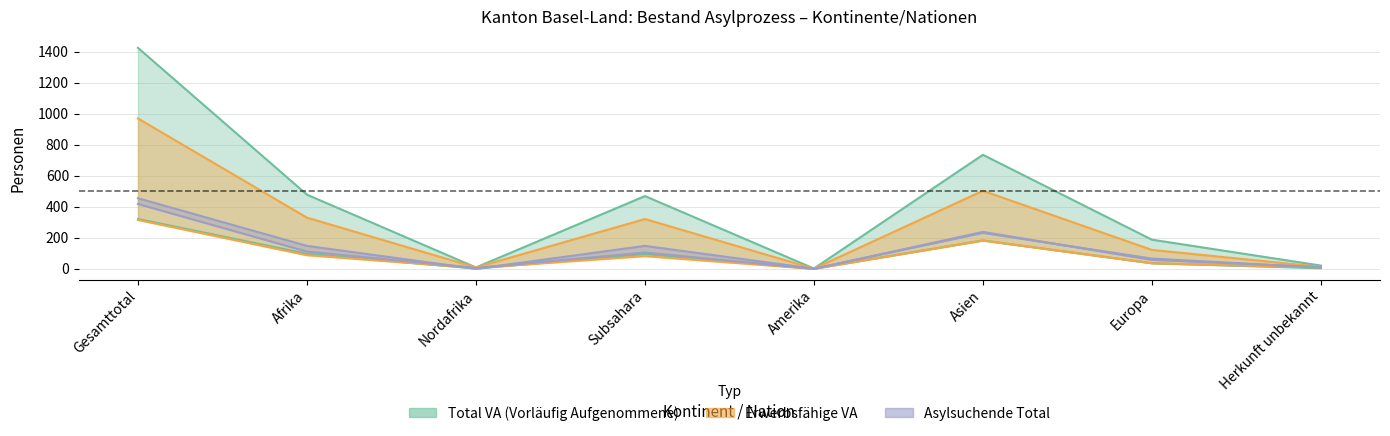

True or false: VA Erwerbsfaehige and VA Nicht erwerbsfaehige cross at least once.

False